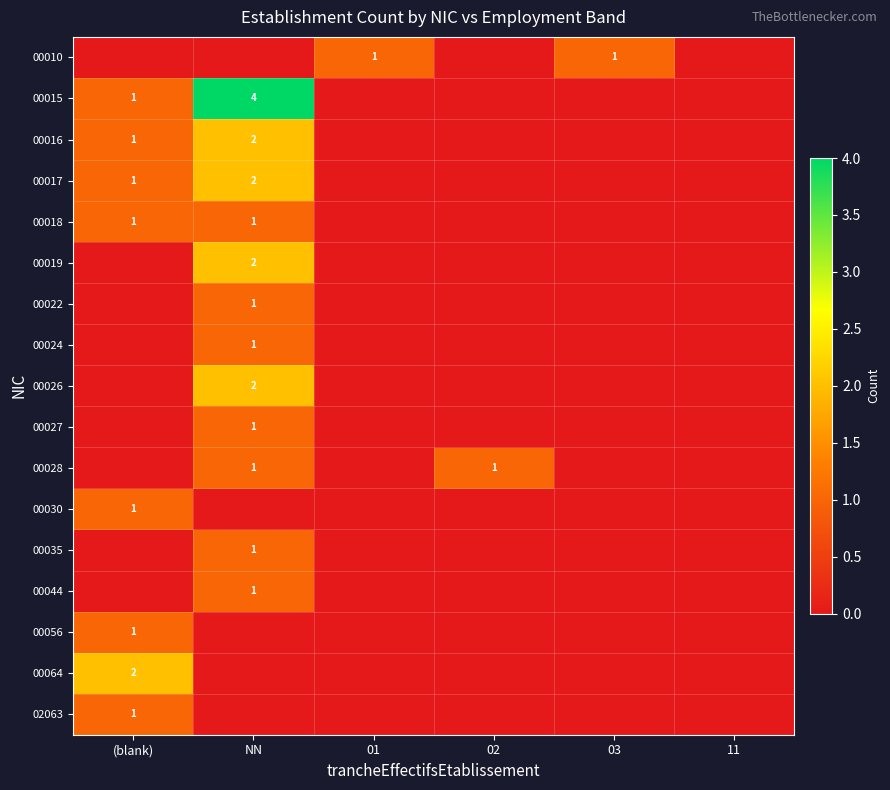

The value of 02063 at (blank) is 1. True or false?

True